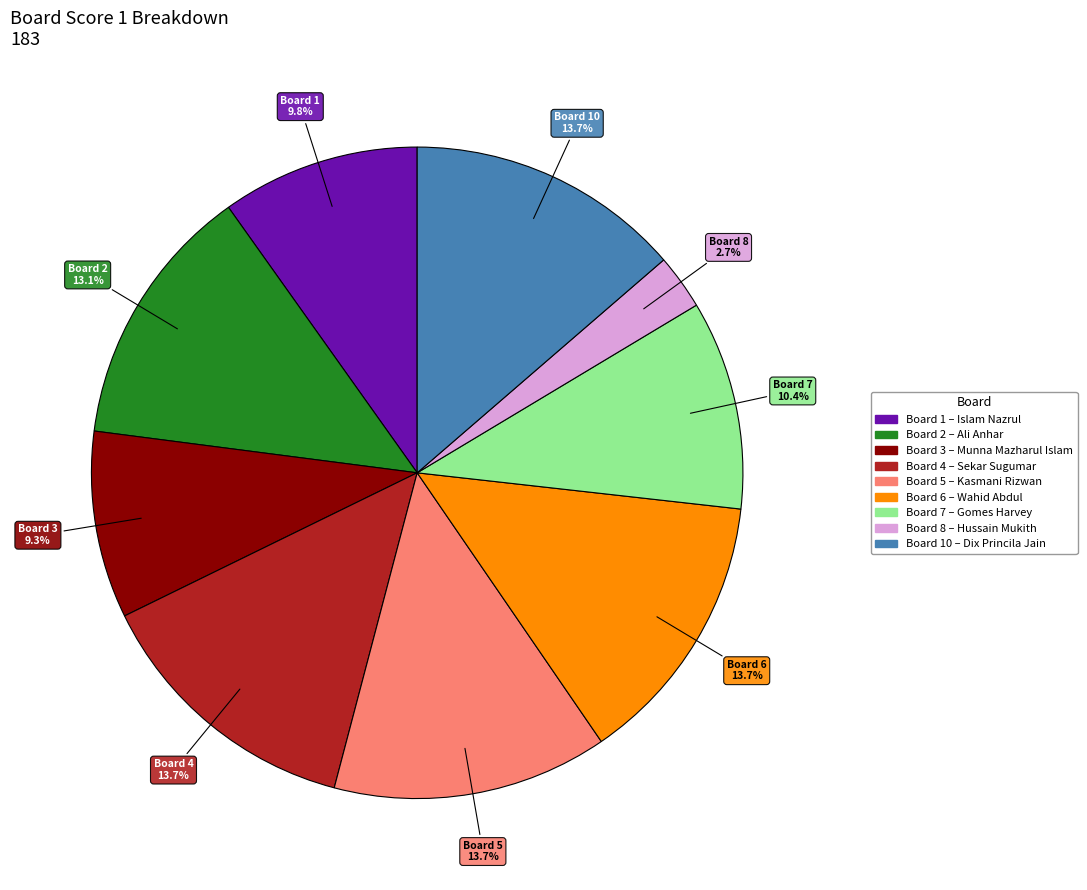

Is there a majority slice in this chart?

No